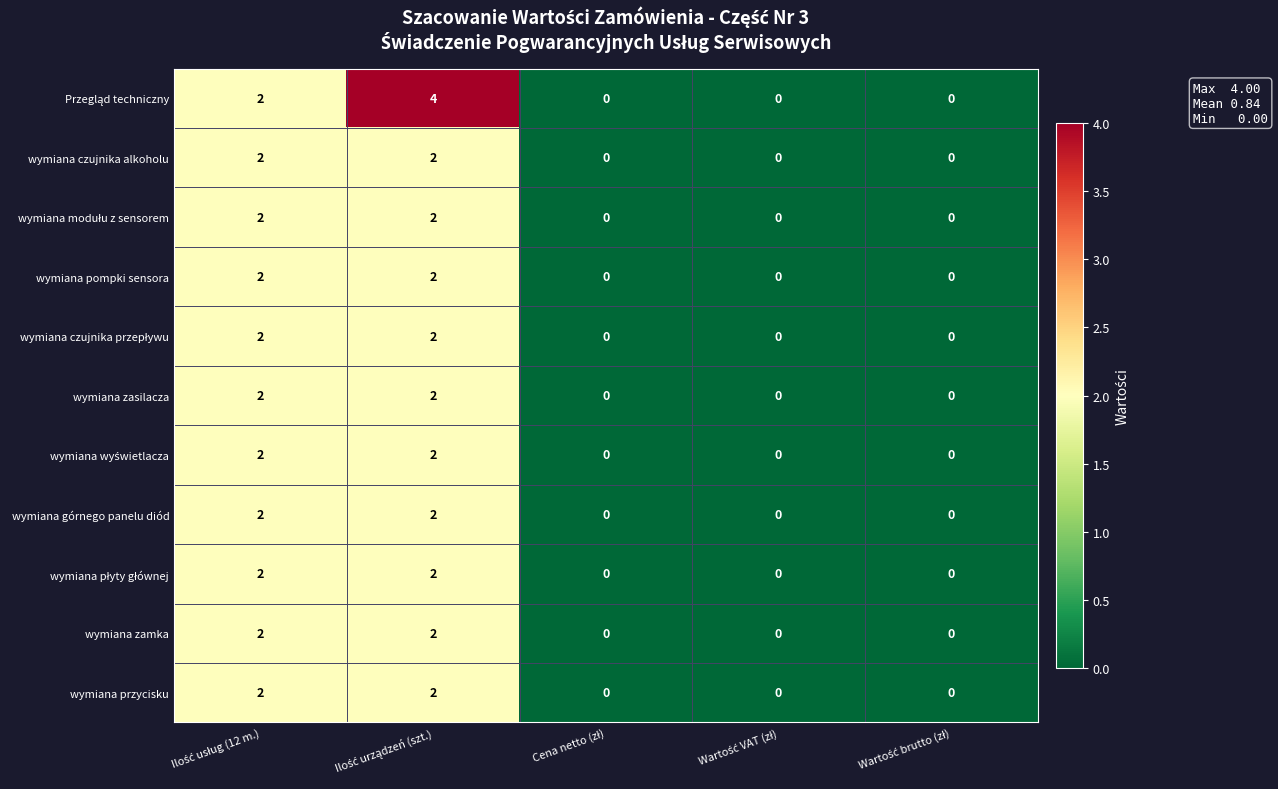

Count the wymiana zasilacza values in the range 0 to 2.

5